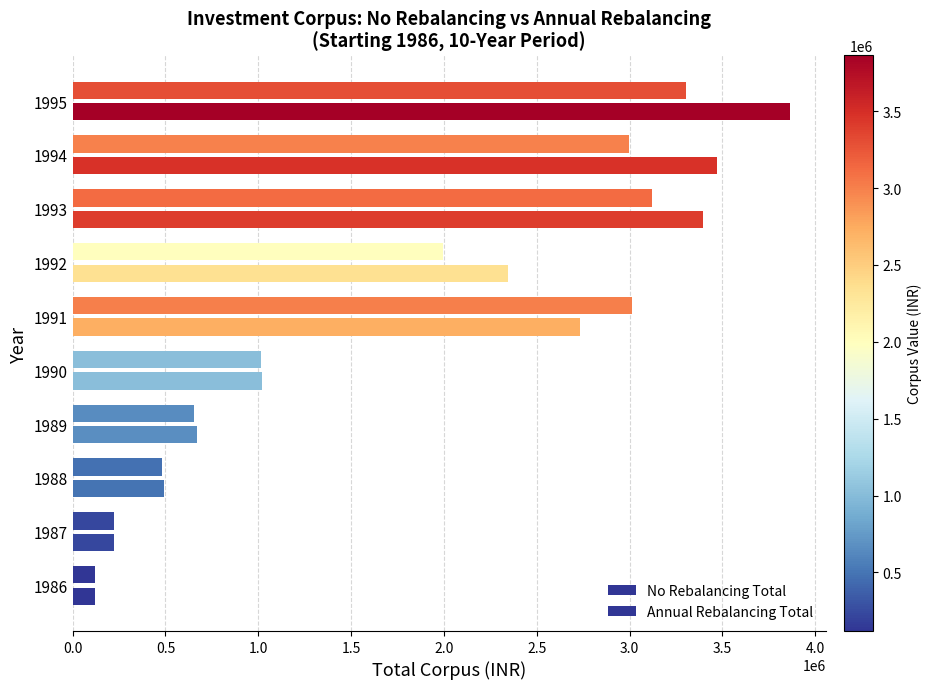

Count the number of categories in the chart.

10